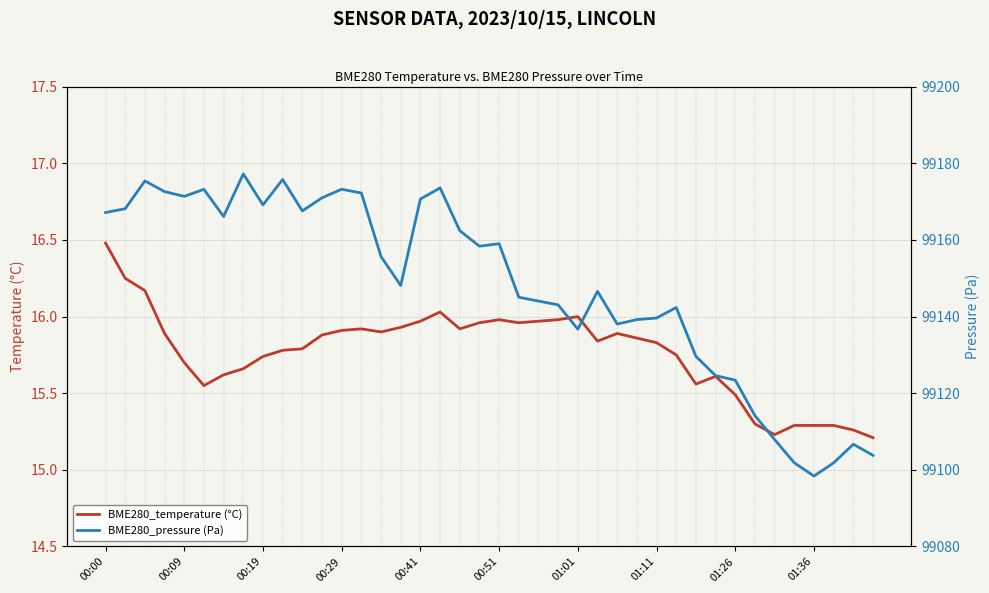

What is the highest value of the BME280_pressure (Pa) series?

99177.2